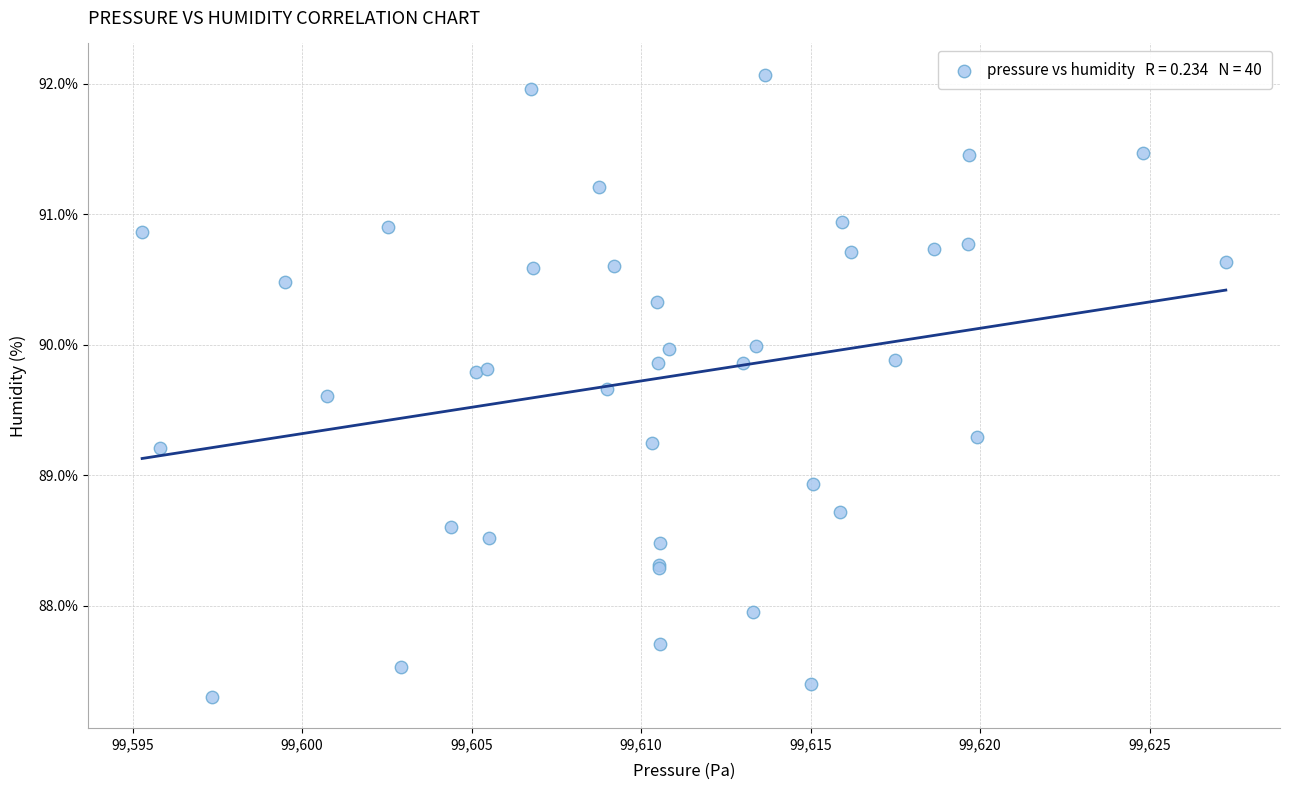

What Y value in the scatter plot is closest to 89?

88.9